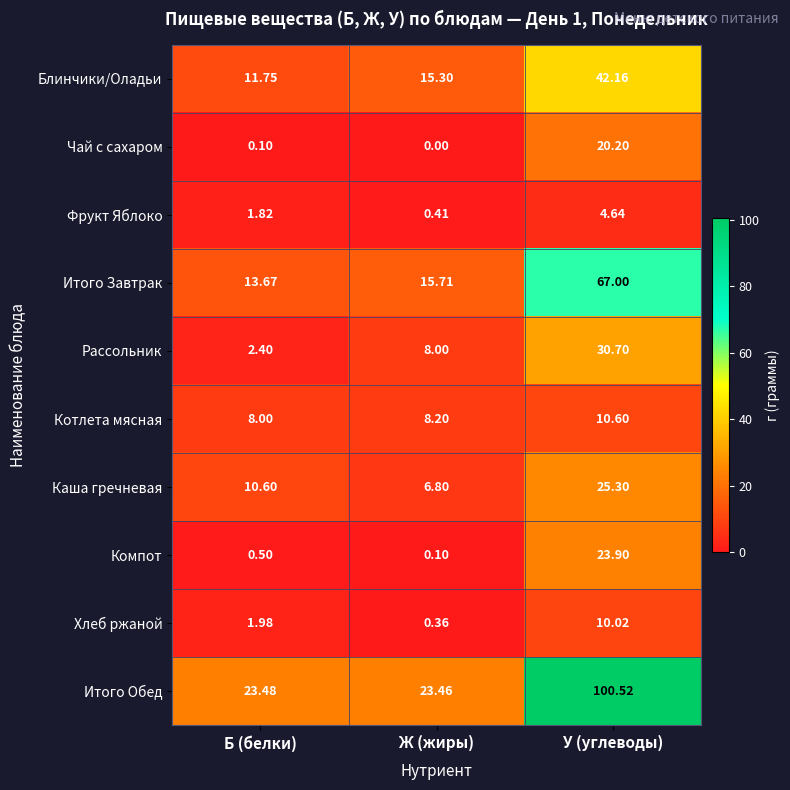

Which series changed the most between Б (белки) and У (углеводы)?

Итого Обед